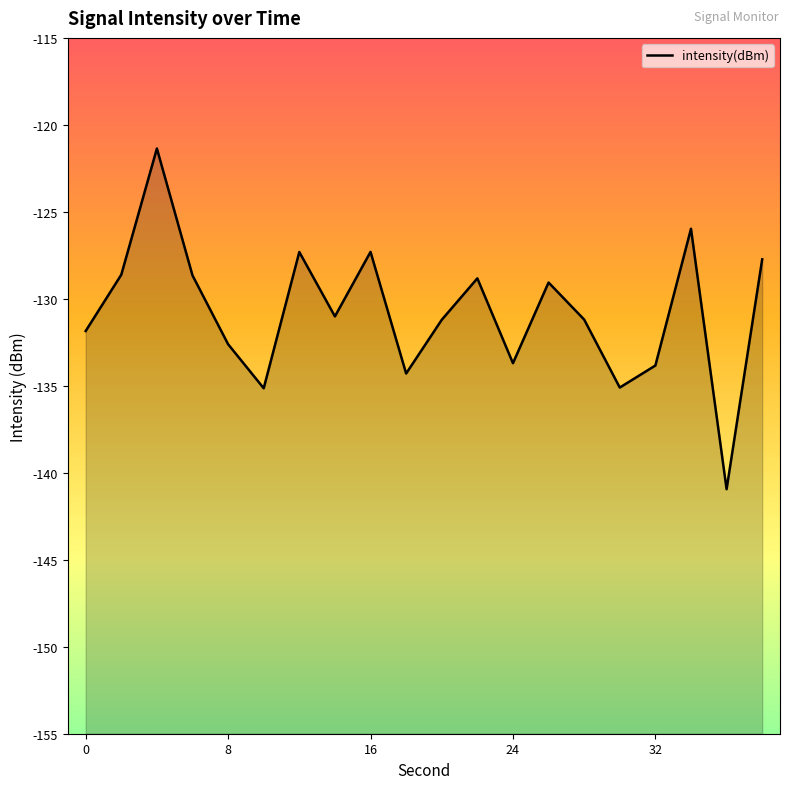

What is the value of the 5th point from the left?

-132.6